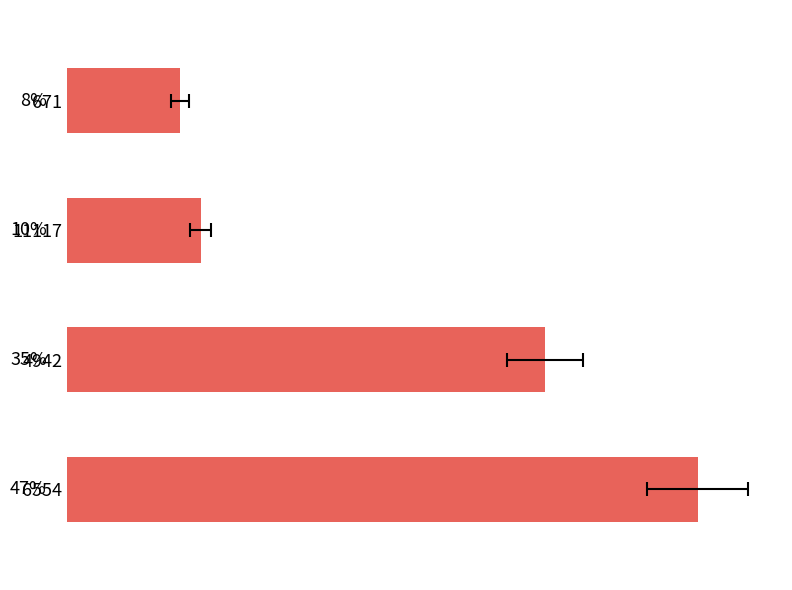

What is the value of the 4th bar from the left?

46.5